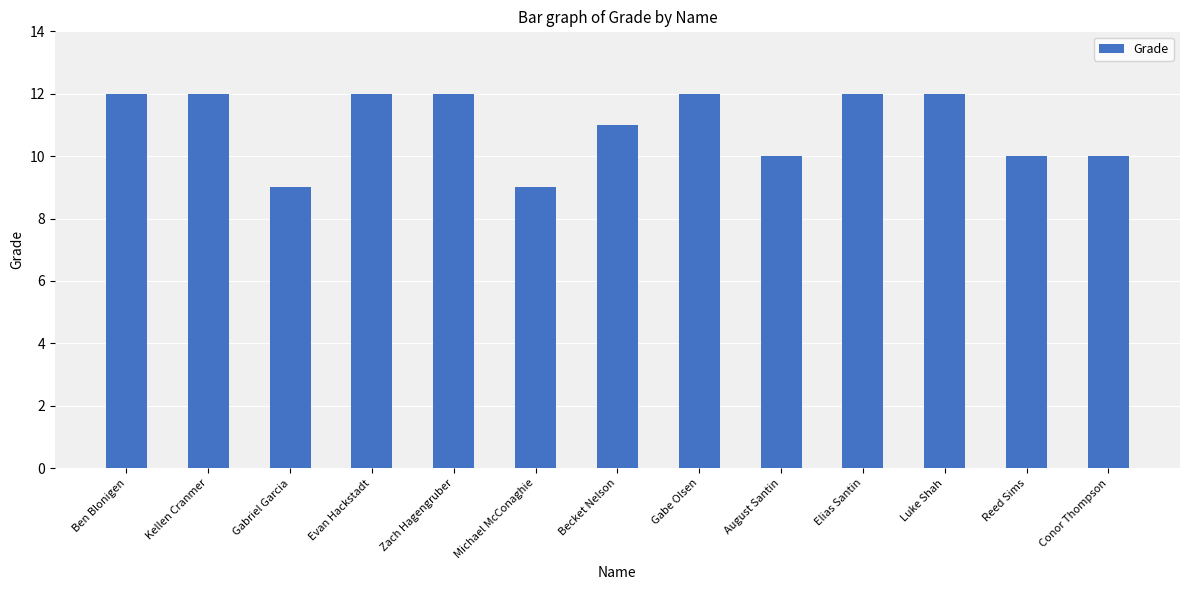

Is it true that the value at Evan Hackstadt is 16?

False